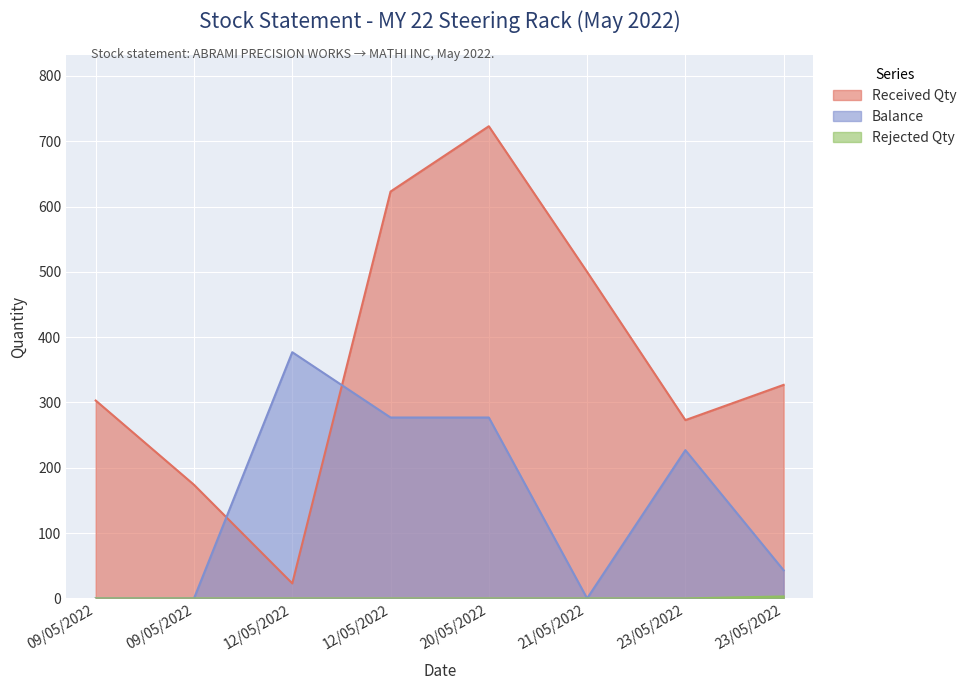

Is it true that Balance equals 43 at 23/05/2022?

True